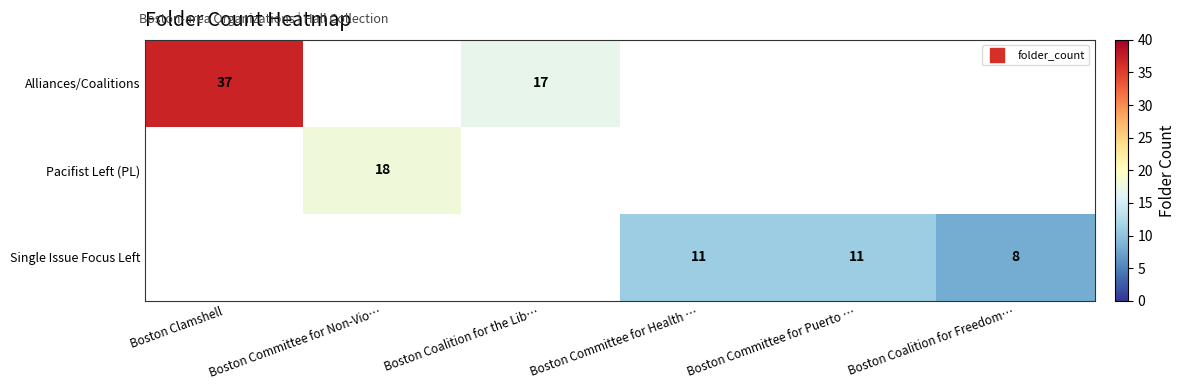

Which category has the lowest value across all series?

Boston Coalition for Freedom…